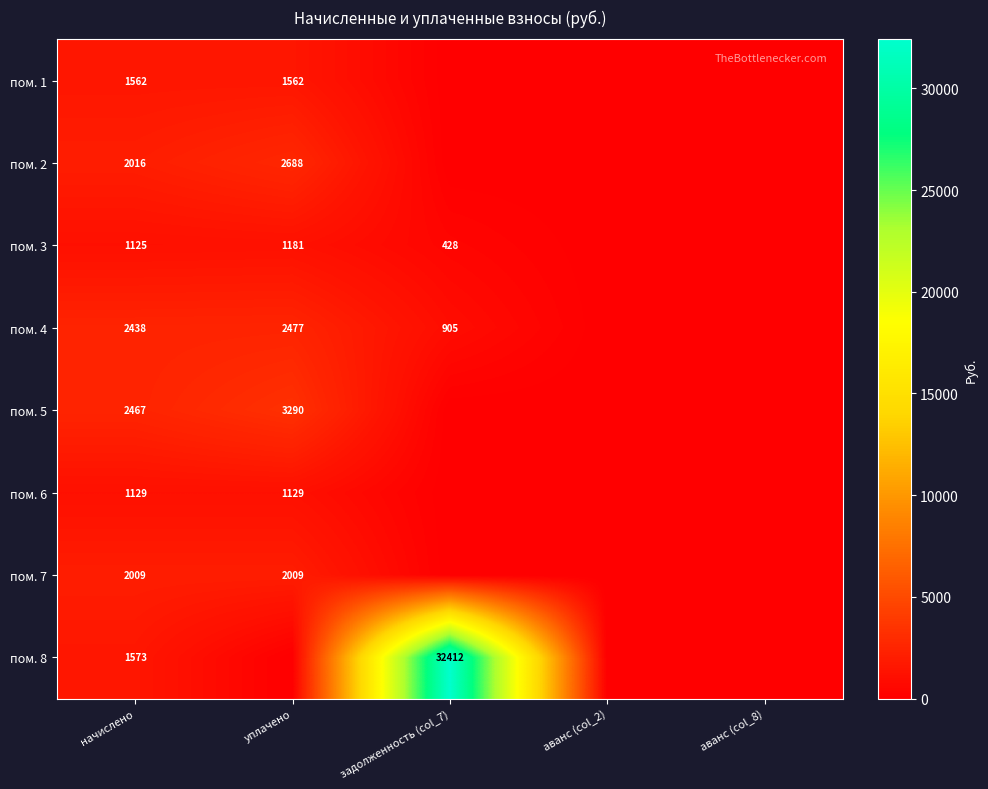

Is it true that пом. 5 equals 3290 at уплачено?

True